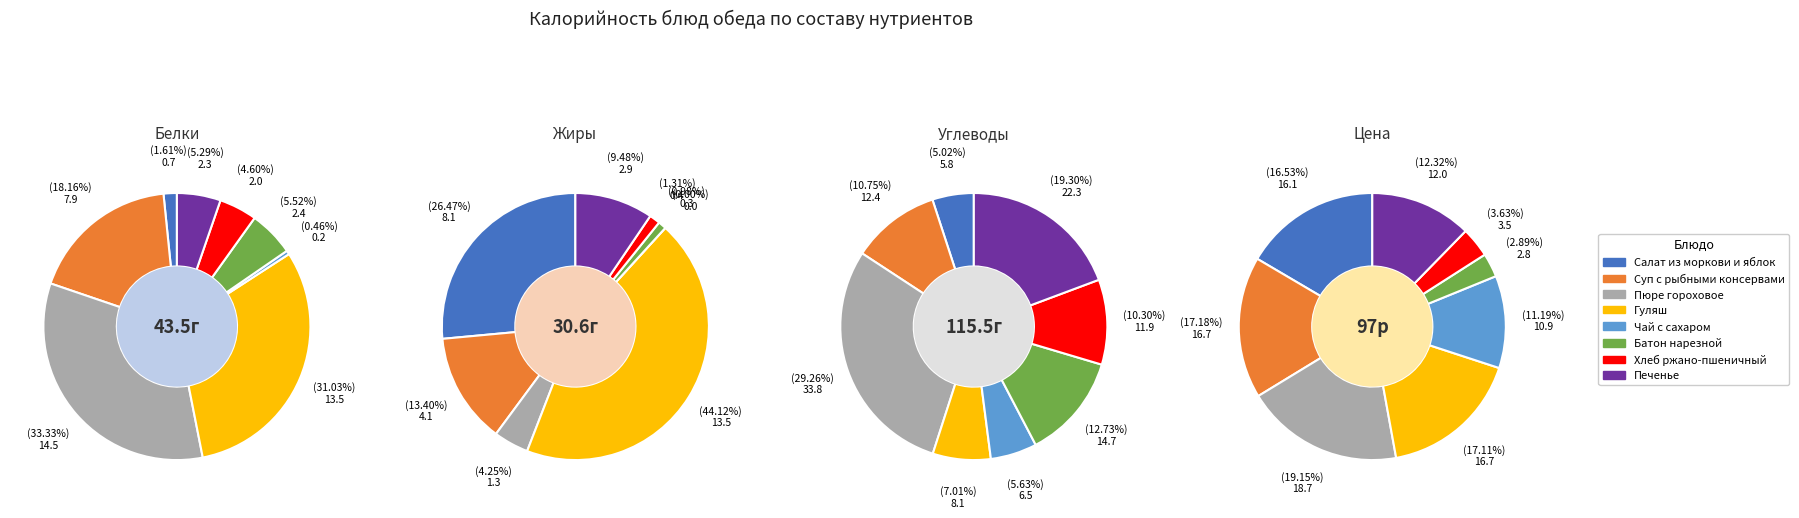

Does Батон нарезной account for over 50% of the chart?

No